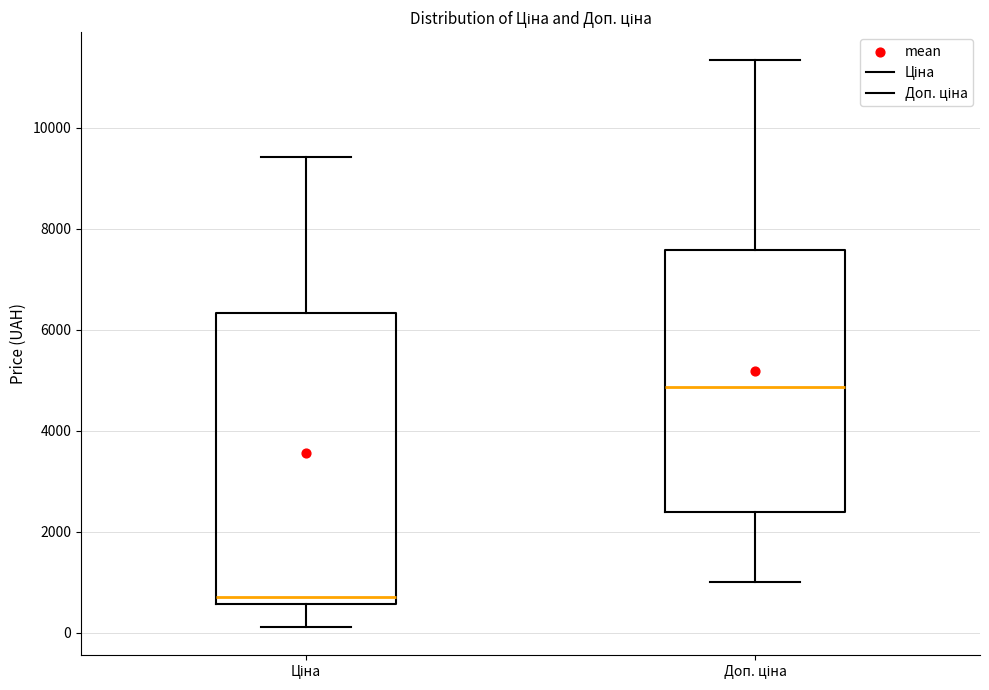

Reading left to right, read every box against the y-axis: the position of its median line, the range the box covers, and the ends of its whiskers. The values are not printed on the chart, so give them approximately, as read against the axis.

Ціна: median 800, box 600 to 6400, whiskers 200 to 9400
Доп. ціна: median 4800, box 2400 to 7600, whiskers 1000 to 11400